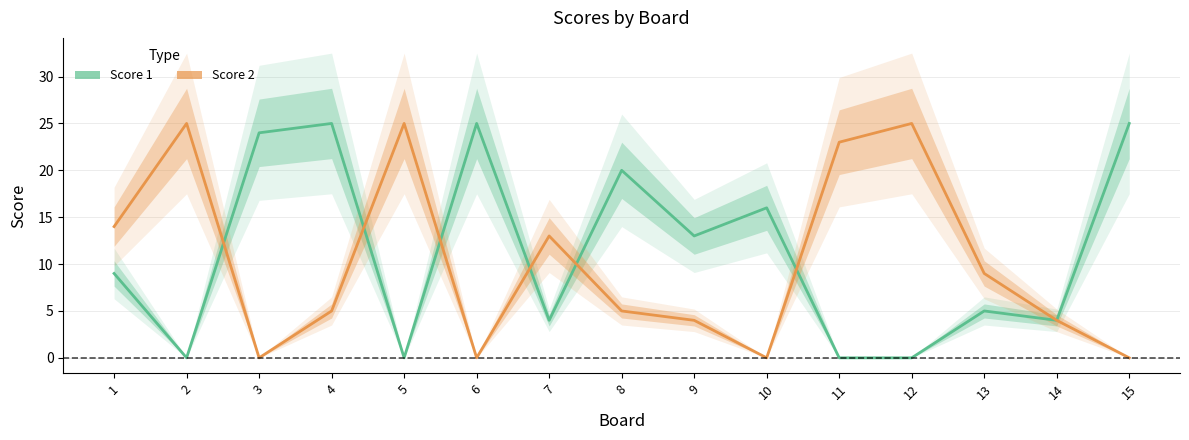

List the labels in order of Score 1 value, smallest first.

2, 5, 11, 12, 7, 14, 13, 1, 9, 10, 8, 3, 4, 6, 15